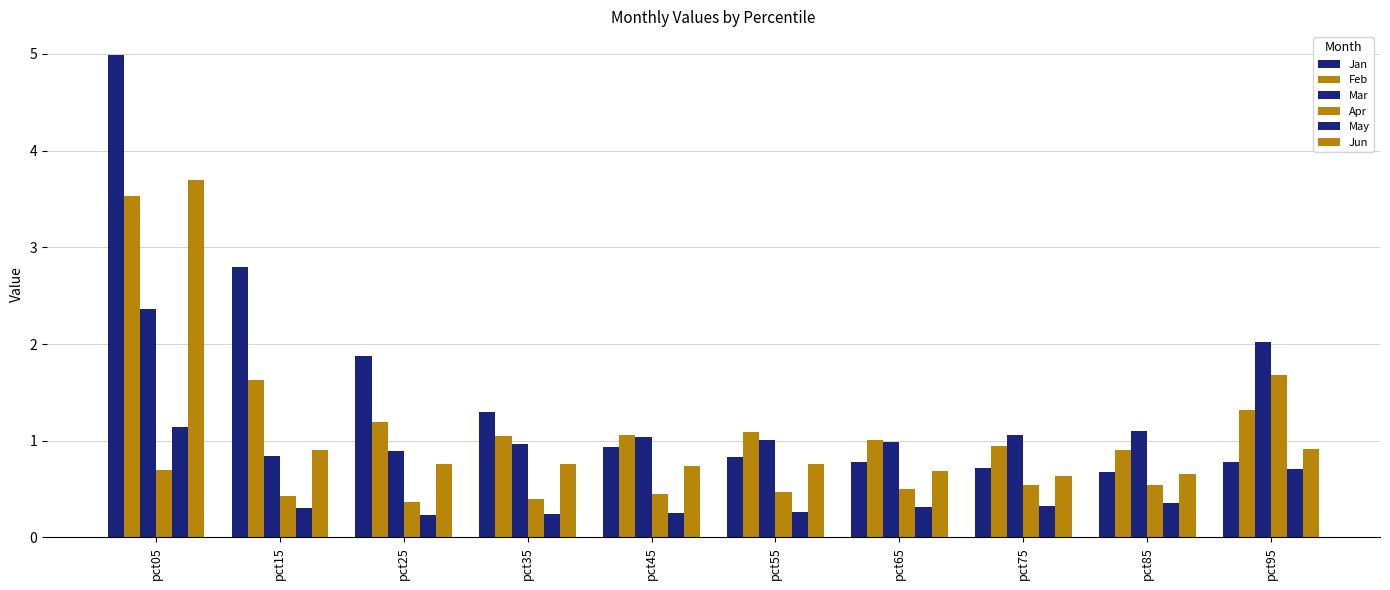

Is the value of Jun at pct45 greater than the value of Apr at pct45?

Yes